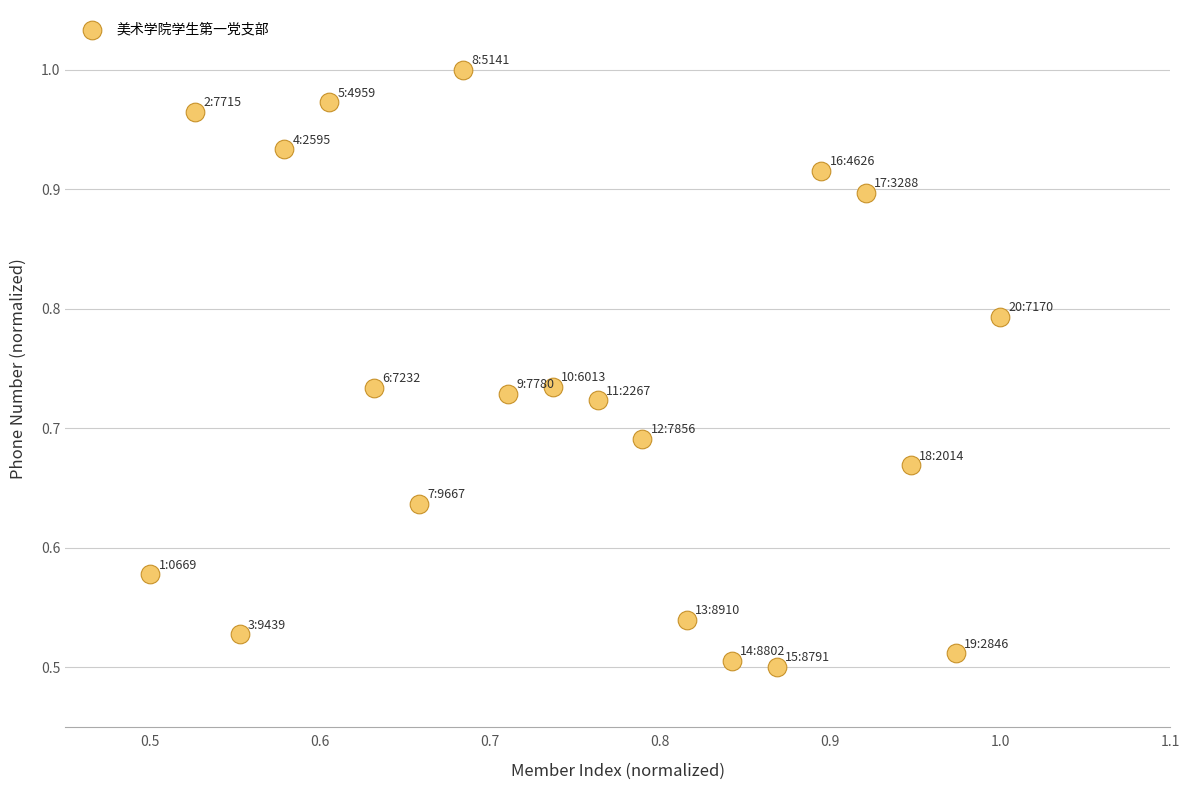

How many data points are displayed?

20